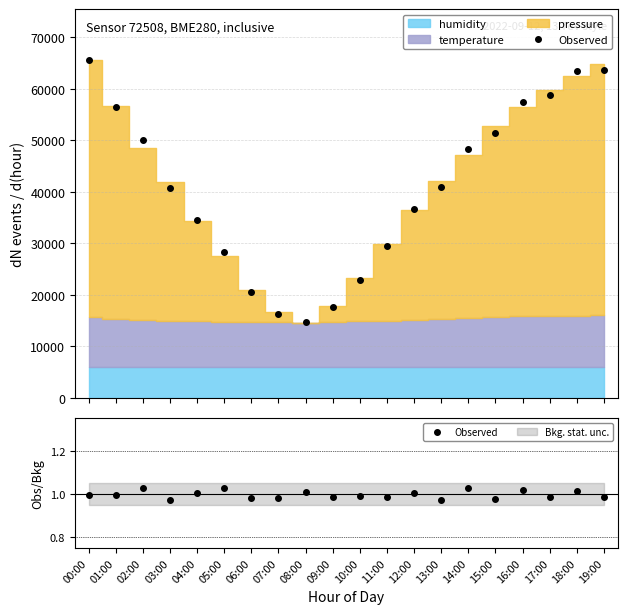

What is the value of the 17th point from the left?

1.0